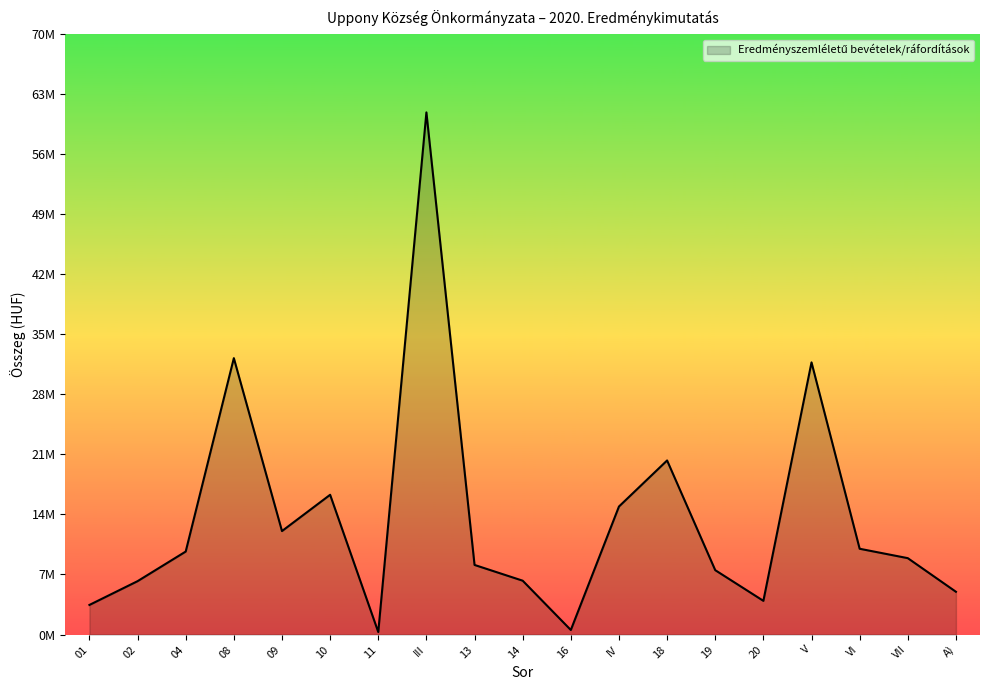

At which label does the data first exceed 8919426?

04